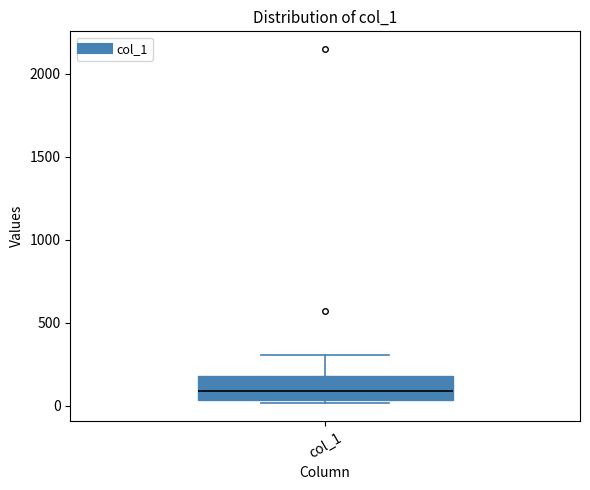

Transcribe this box plot: give where the median line is, the range the box spans, and where the two whiskers end, as read against the y-axis. The values are not printed on the chart, so give them approximately, as read against the axis.

median 100, box 50 to 200, whiskers 0 to 300